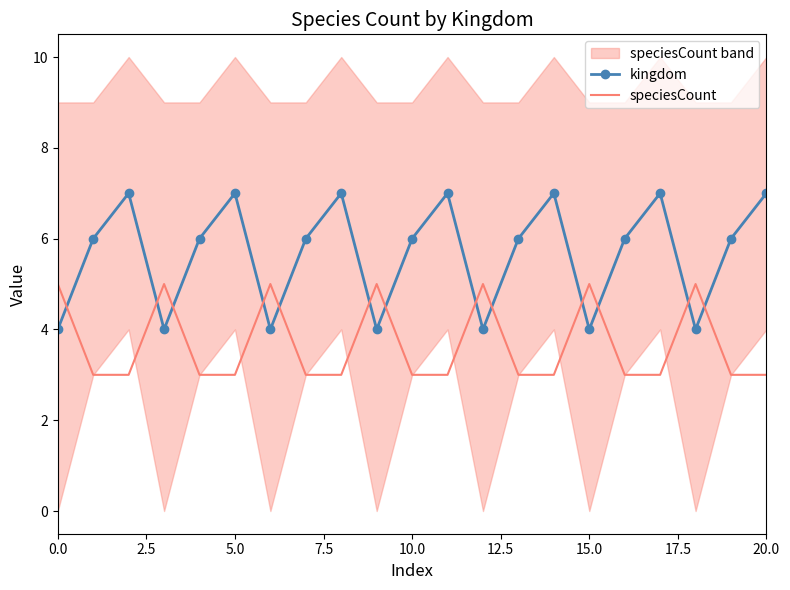

Which series has the largest range (max minus min)?

kingdom